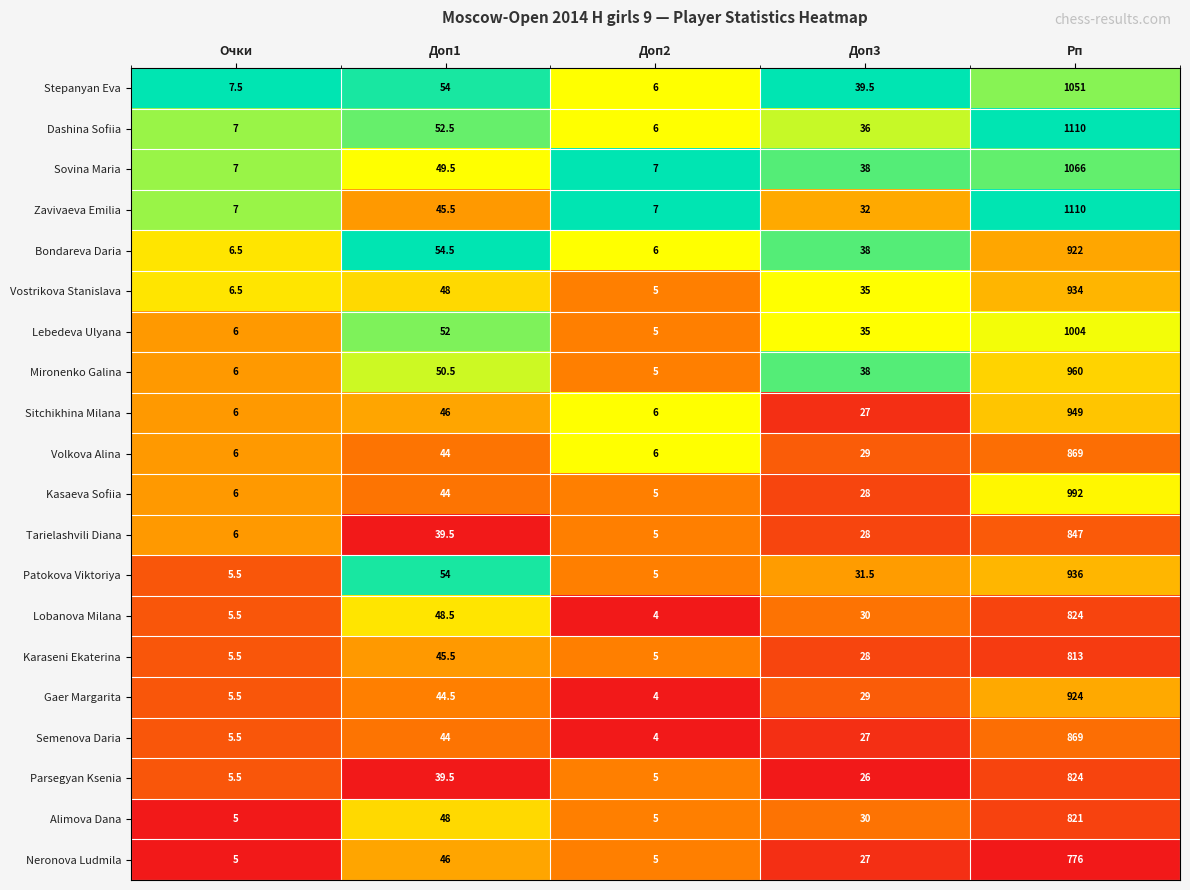

What is the spread (max minus min) of values at Очки?

2.5